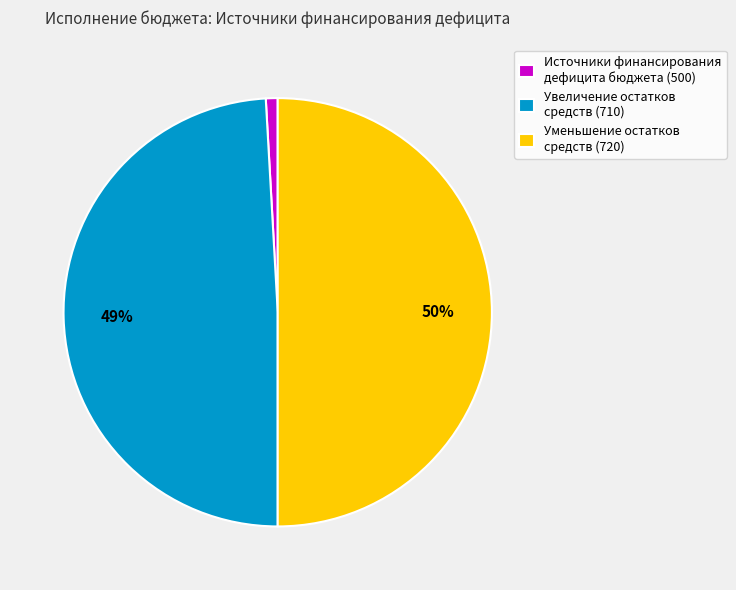

Count the number of slices in the pie.

3